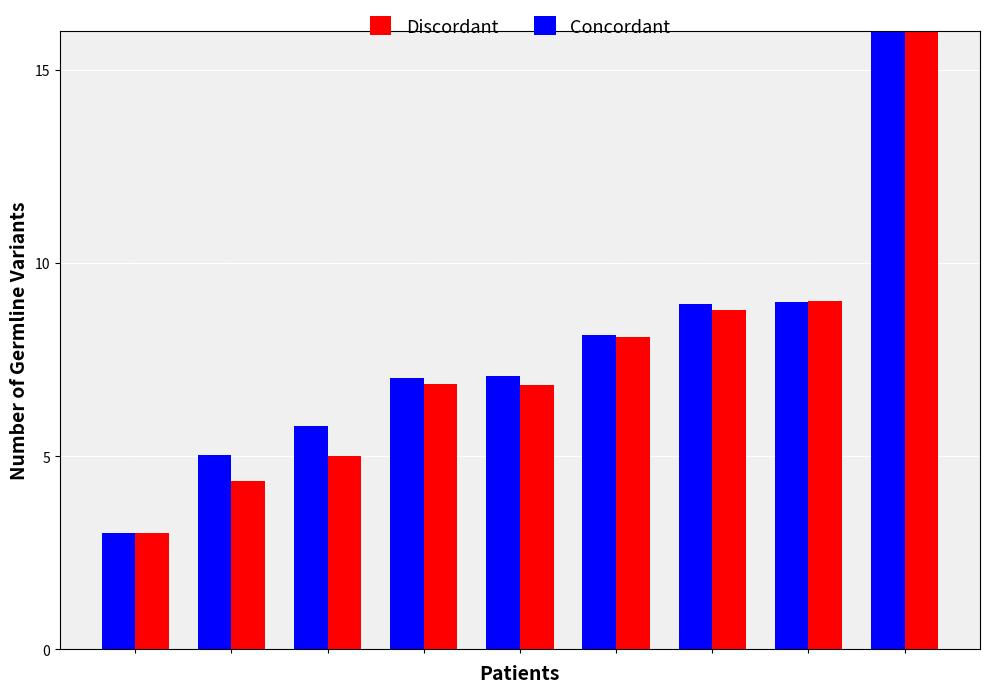

What is the value of the Concordant bar at the 1st from the left?

3.0